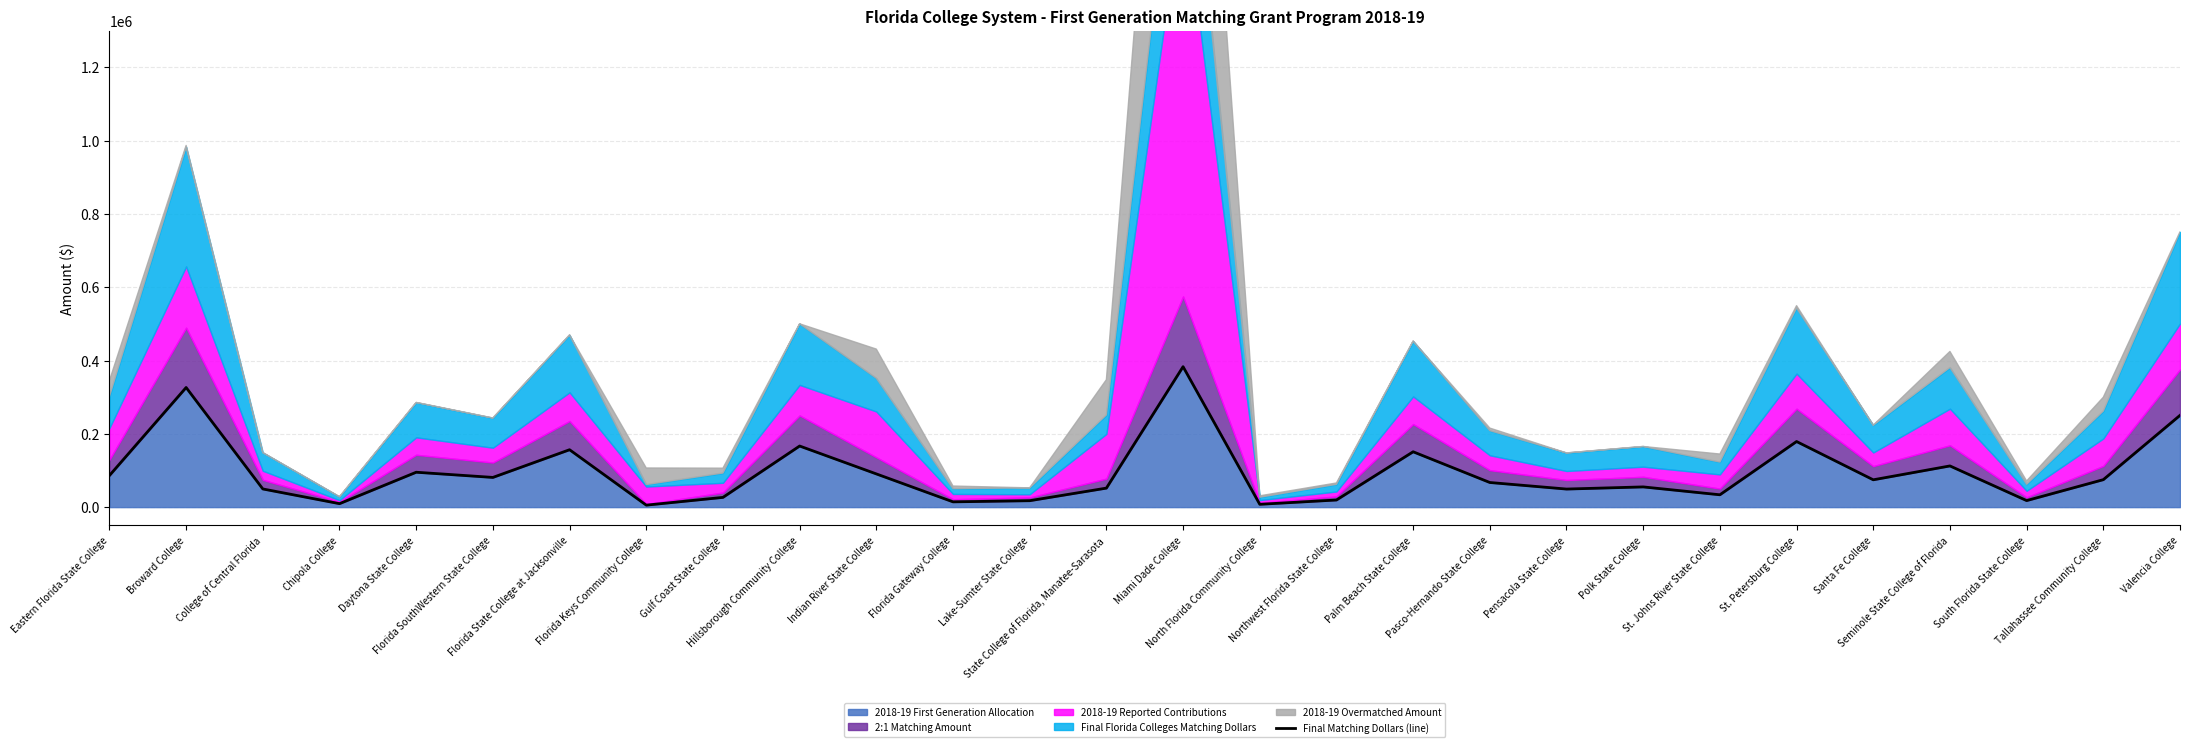

Count the number of values greater than 74580.

13